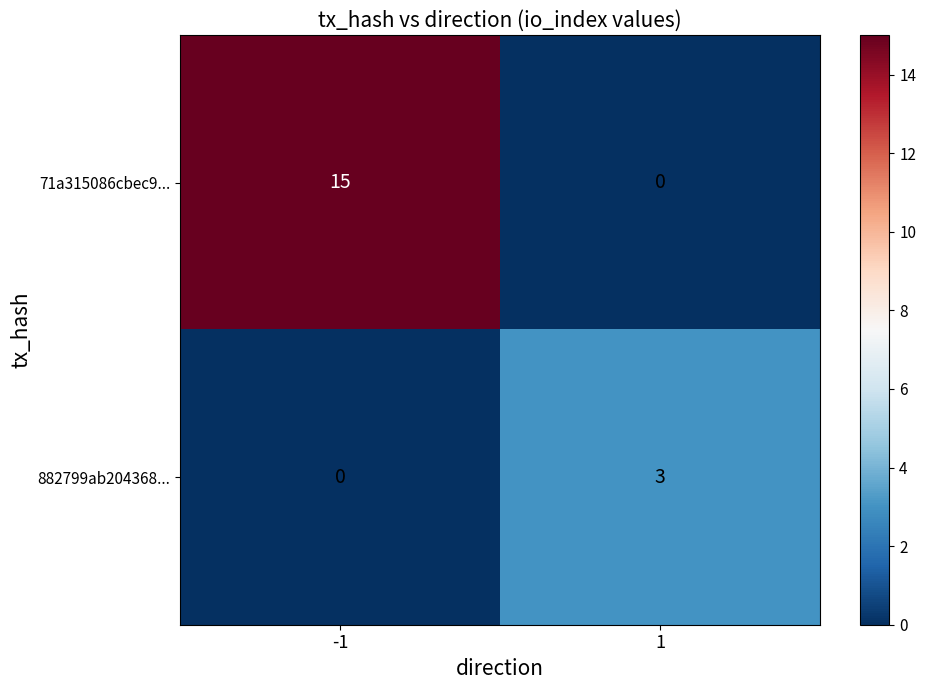

Rank the series at 1 from lowest to highest value.

71a315086cbec9..., 882799ab204368...